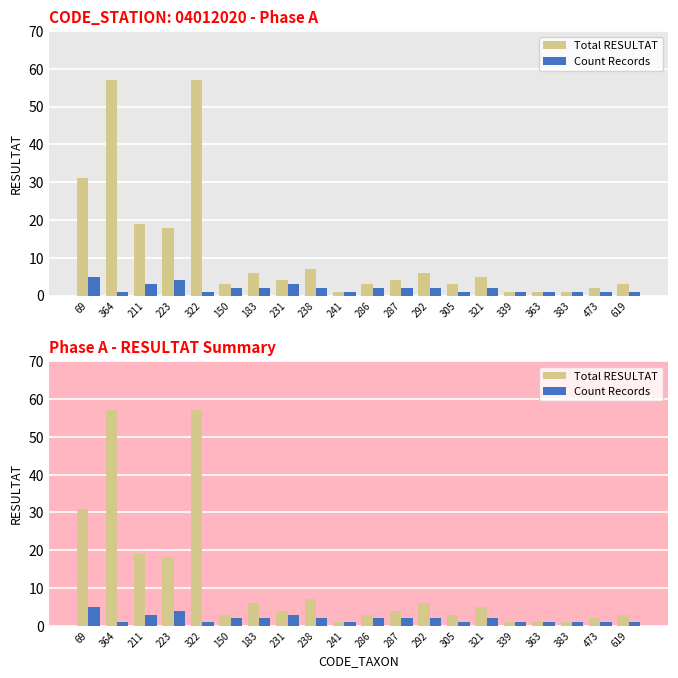

Reading left to right, what are all the values shown in this chart?

Total RESULTAT: 31	57	19	18	57	3	6	4	7	1	3	4	6	3	5	1	1	1	2	3
Count Records: 5	1	3	4	1	2	2	3	2	1	2	2	2	1	2	1	1	1	1	1